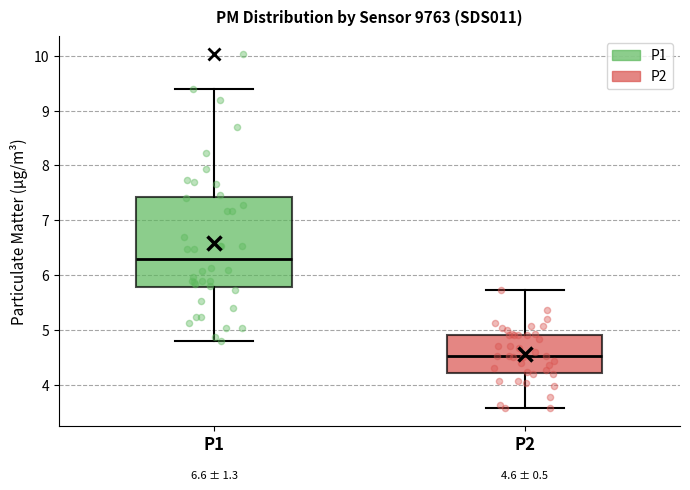

Comparing the boxes themselves (not the whiskers), which one is the tallest?

P1